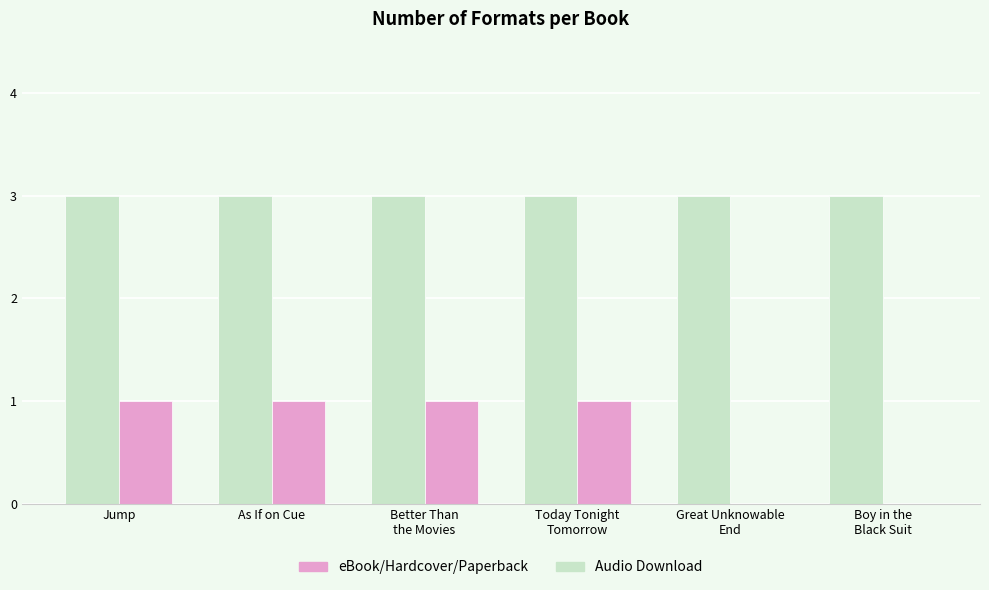

Is the value of eBook/Hardcover/Paperback at Boy in the
Black Suit greater than the value of Audio Download at Today Tonight
Tomorrow?

Yes